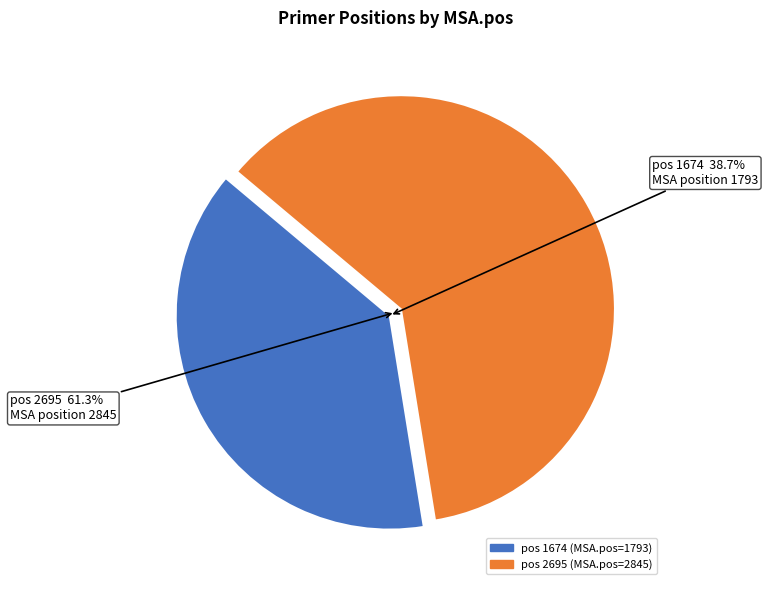

What is the smallest slice in the pie chart?

1674